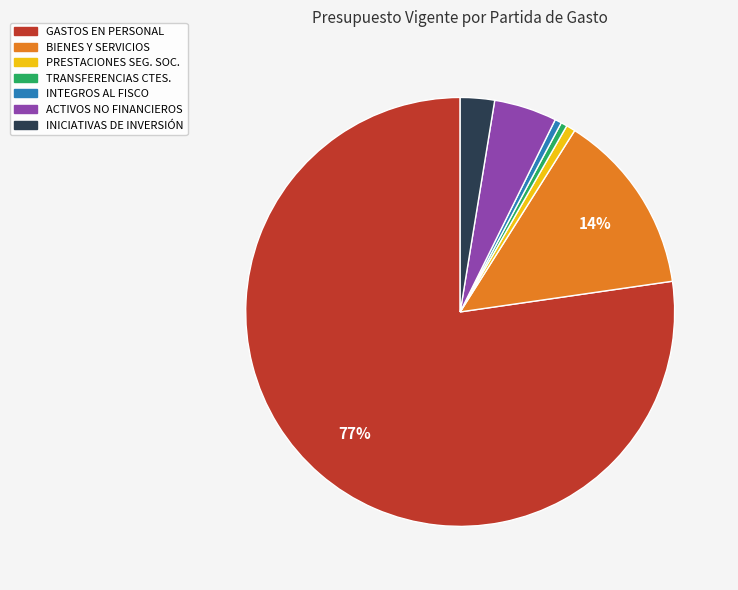

Is there any slice that represents more than half of the pie?

Yes